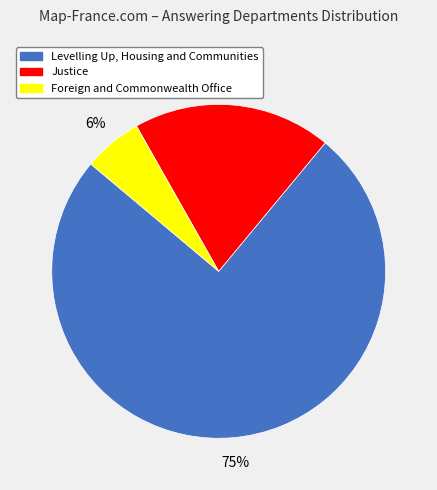

How many slices are in this pie chart?

3